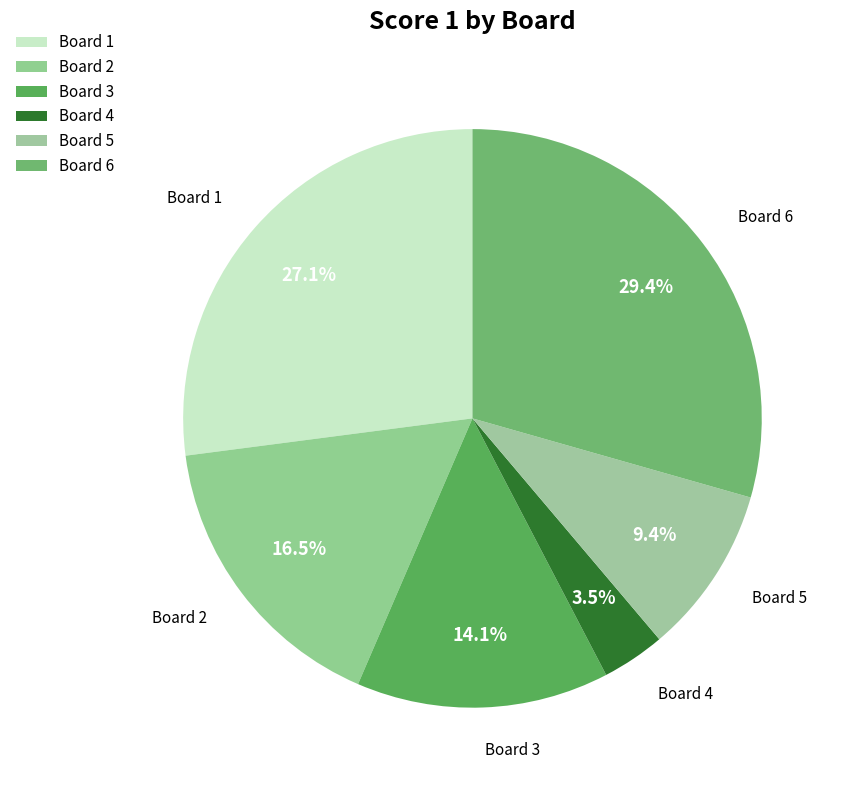

How many slices are in this pie chart?

6